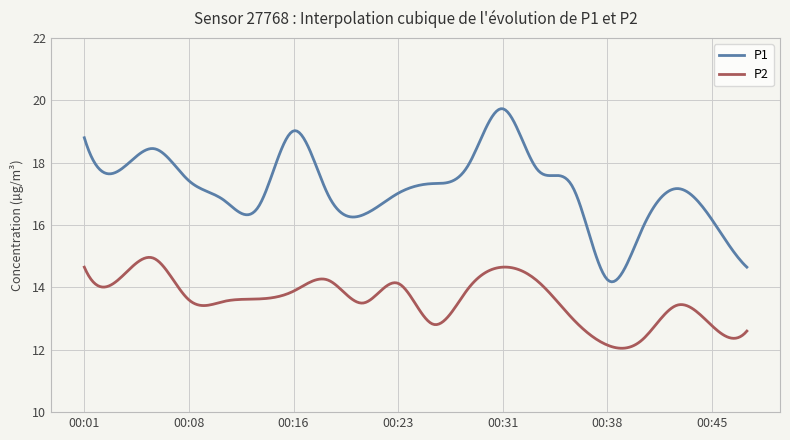

What is the sum of all P1 values?

5151.3